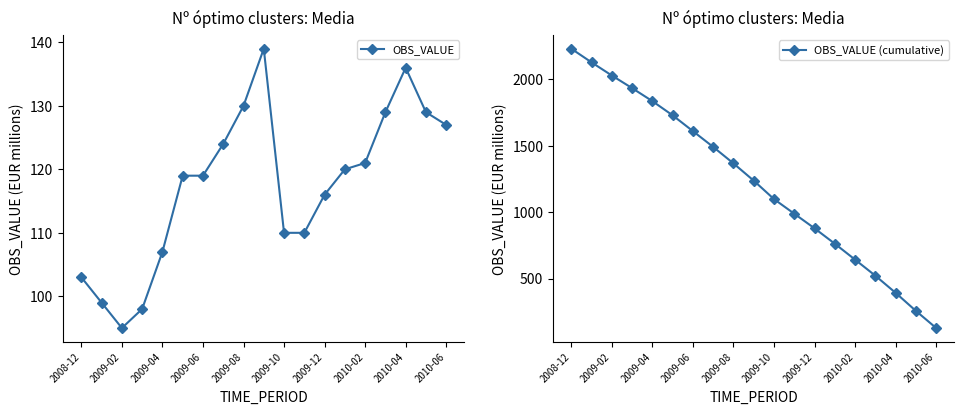

At which category does OBS_VALUE reach its first local valley?

2009-02